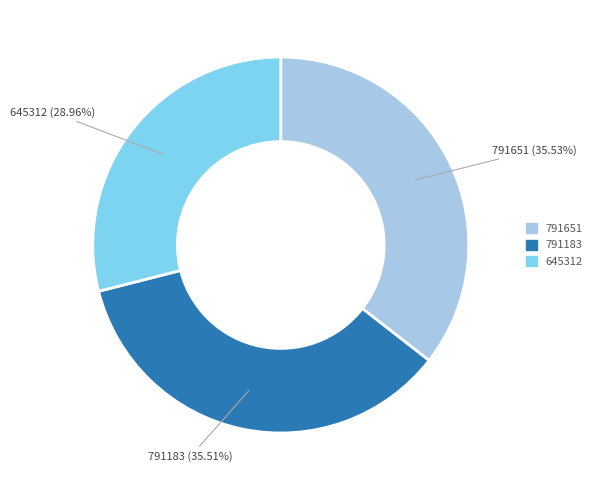

To the nearest percent, what is the difference between the largest and smallest slice percentages?

7%